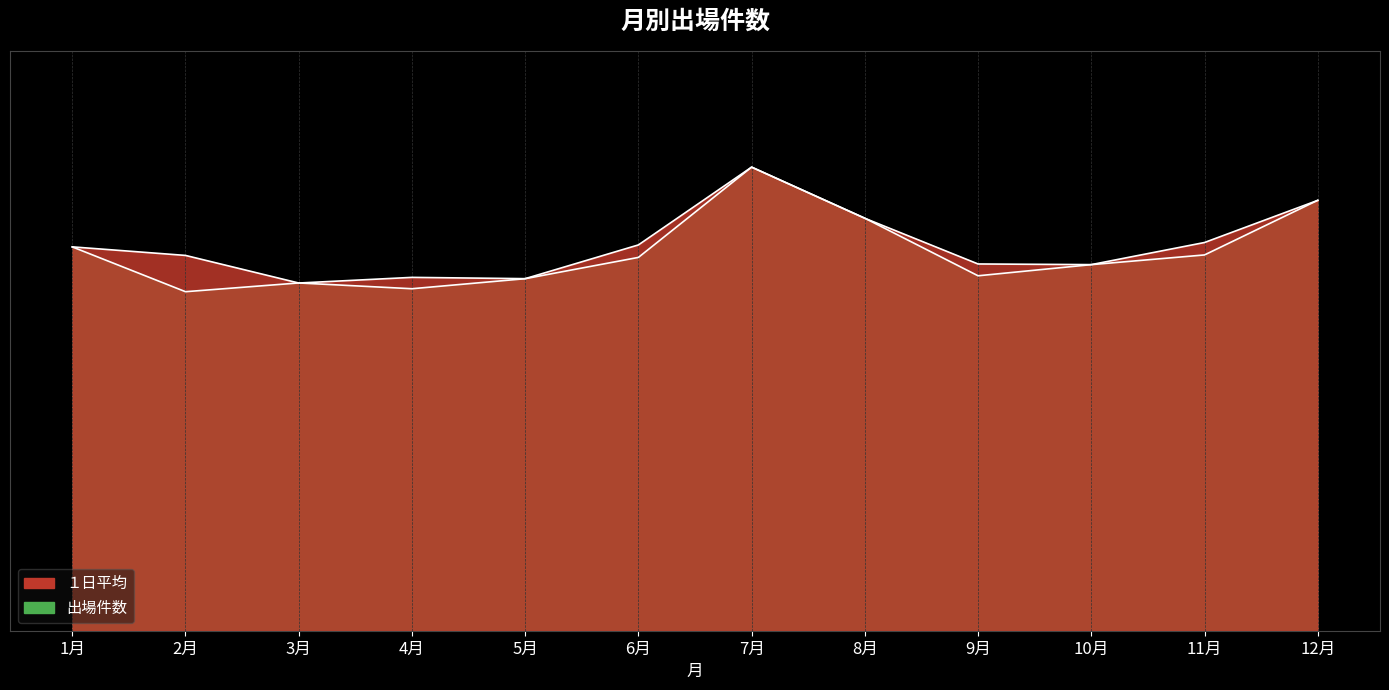

Which series changed the most between 4月 and 9月?

１日平均